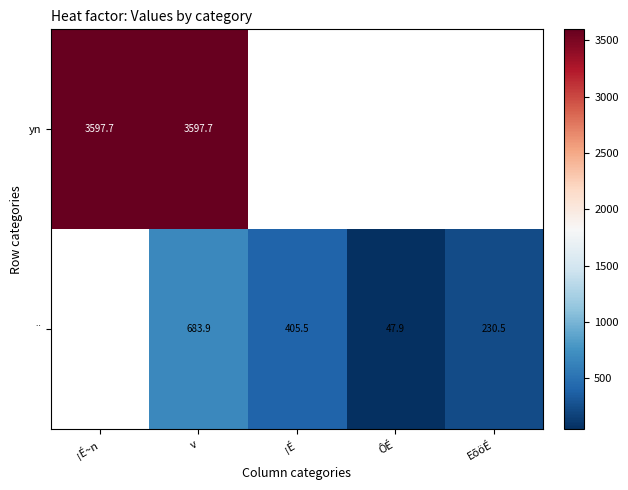

What is the smallest value displayed?

47.9